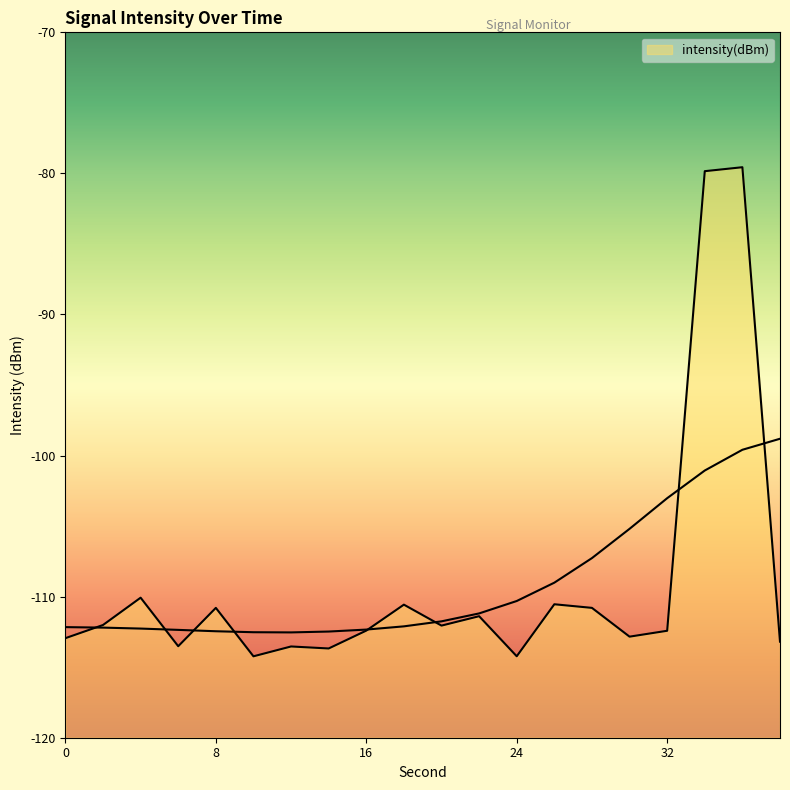

How many distinct data groups are displayed?

1